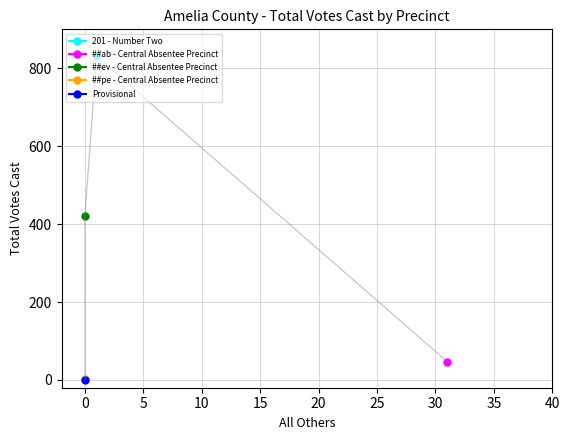

Between ##ev - Central Absentee Precinct and ##ab - Central Absentee Precinct, which is larger?

##ev - Central Absentee Precinct